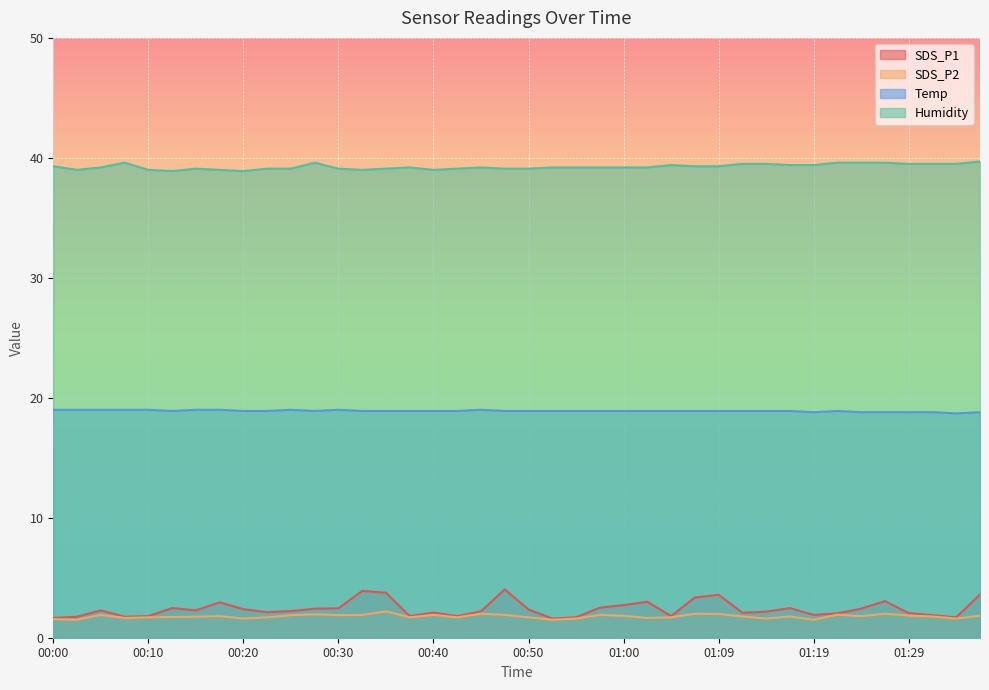

How many values in the SDS_P1 series are below 2?

12